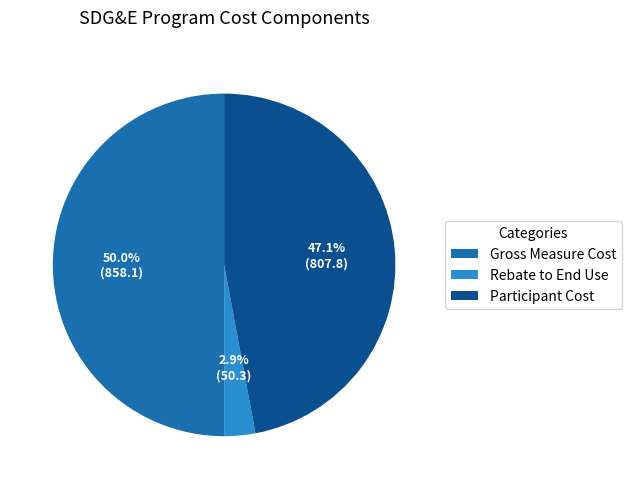

Between Gross Measure Cost and Rebate to End Use, which is larger?

Gross Measure Cost